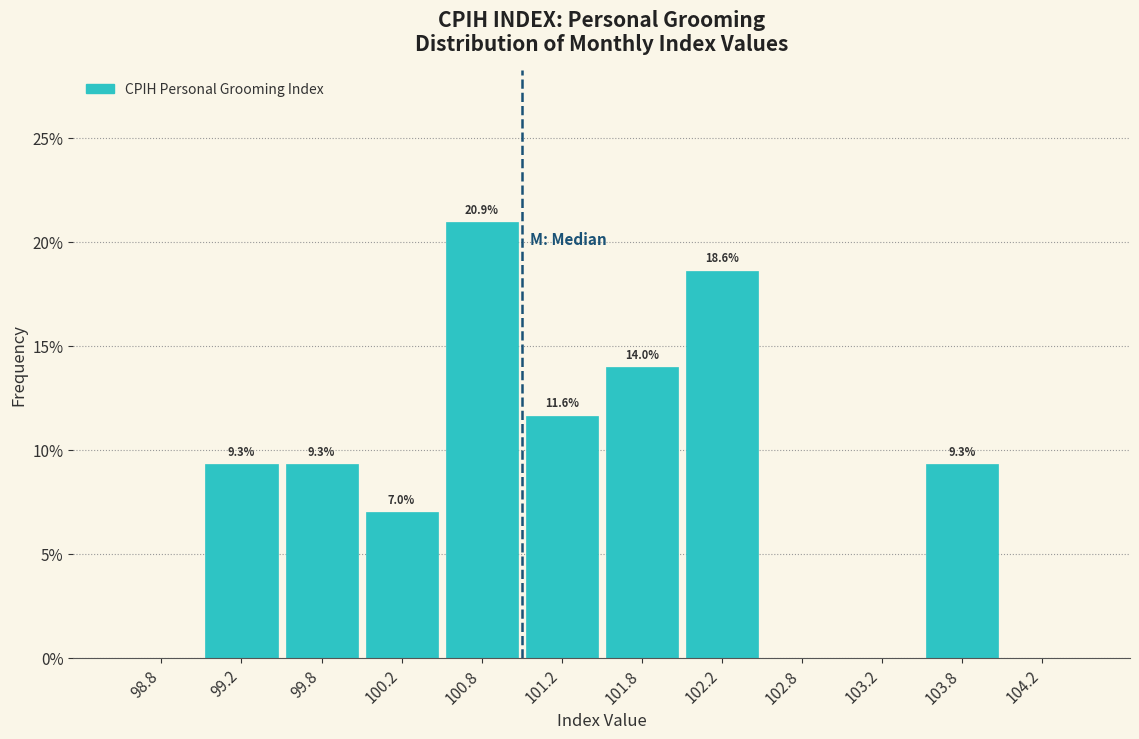

Which range on the x-axis has the tallest bar?

100.5 to 101.0